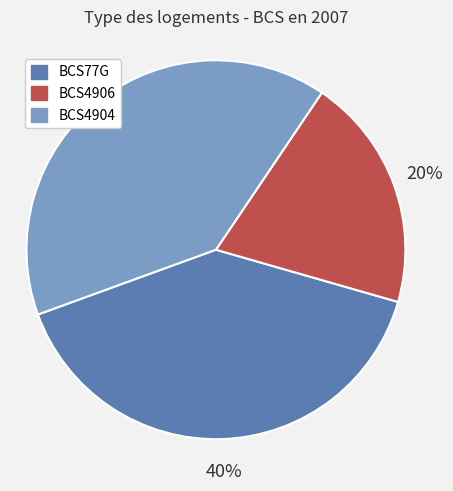

To the nearest percent, what percentage of the pie is BCS77G?

40%